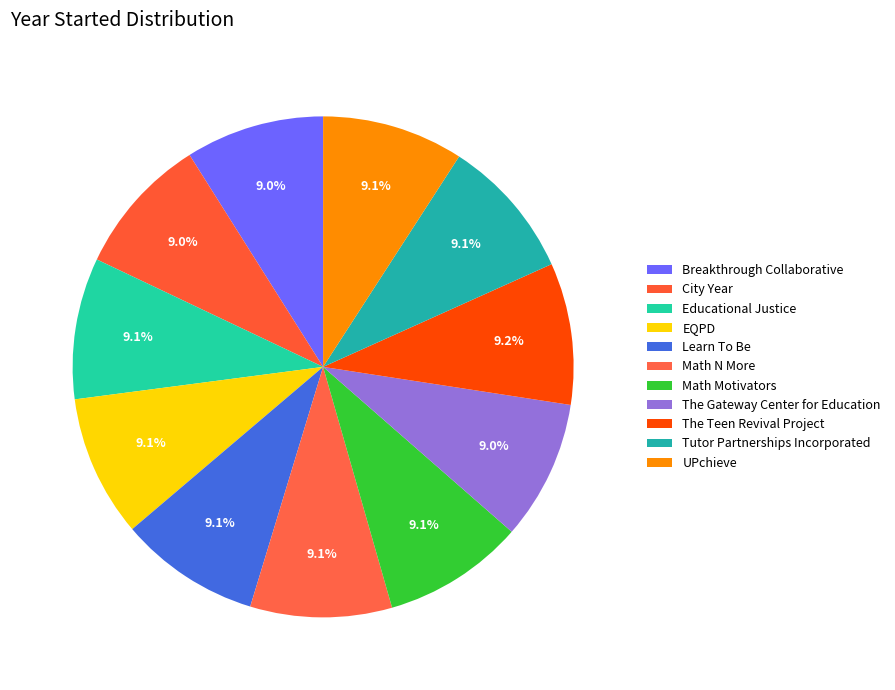

How many segments does this pie chart have?

11